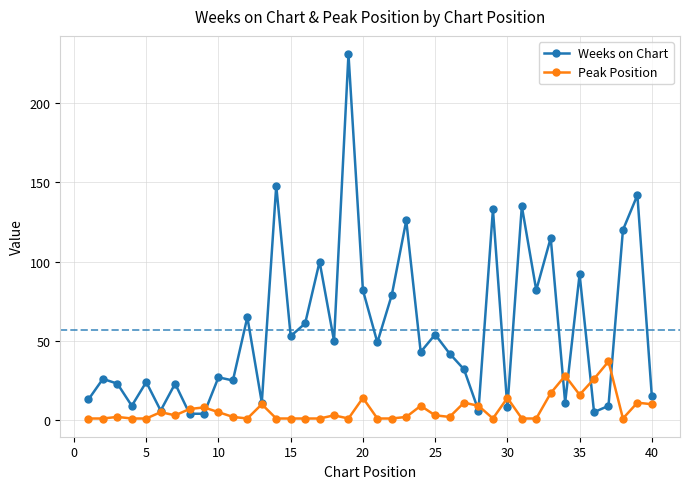

What is the maximum value shown in the chart?

231